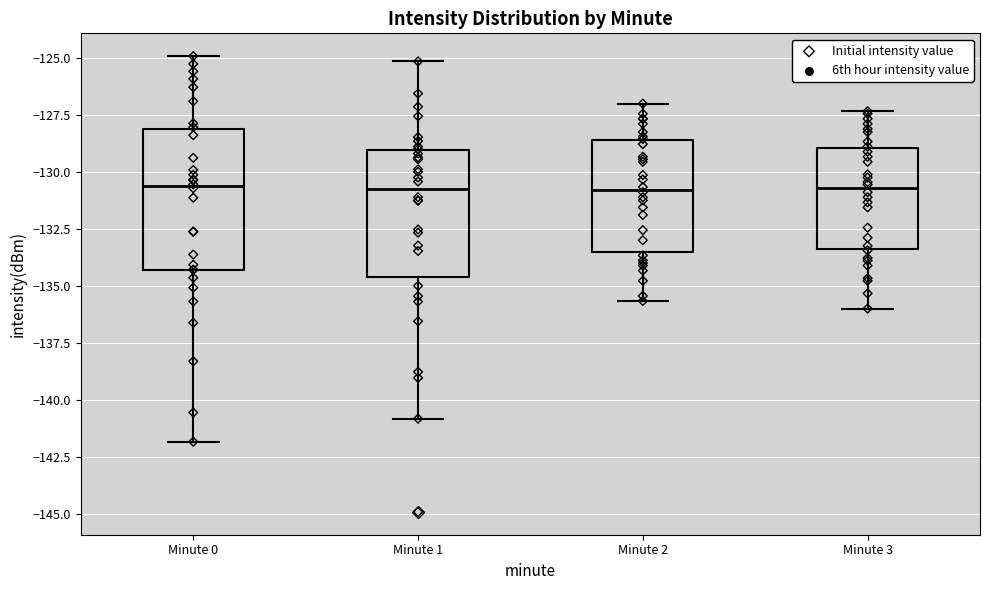

Reading left to right, transcribe this box plot: for each box, give where its median line is, the range the box spans, and where its two whiskers end, as read against the y-axis. The values are not printed on the chart, so give them approximately, as read against the axis.

Minute 0: median -130.5, box -134.5 to -128.0, whiskers -142.0 to -125.0
Minute 1: median -131.0, box -134.5 to -129.0, whiskers -141.0 to -125.0
Minute 2: median -131.0, box -133.5 to -128.5, whiskers -135.5 to -127.0
Minute 3: median -130.5, box -133.5 to -129.0, whiskers -136.0 to -127.5